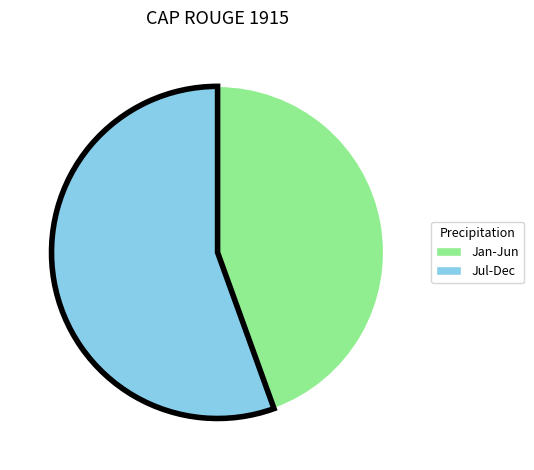

Is there a majority slice in this chart?

Yes